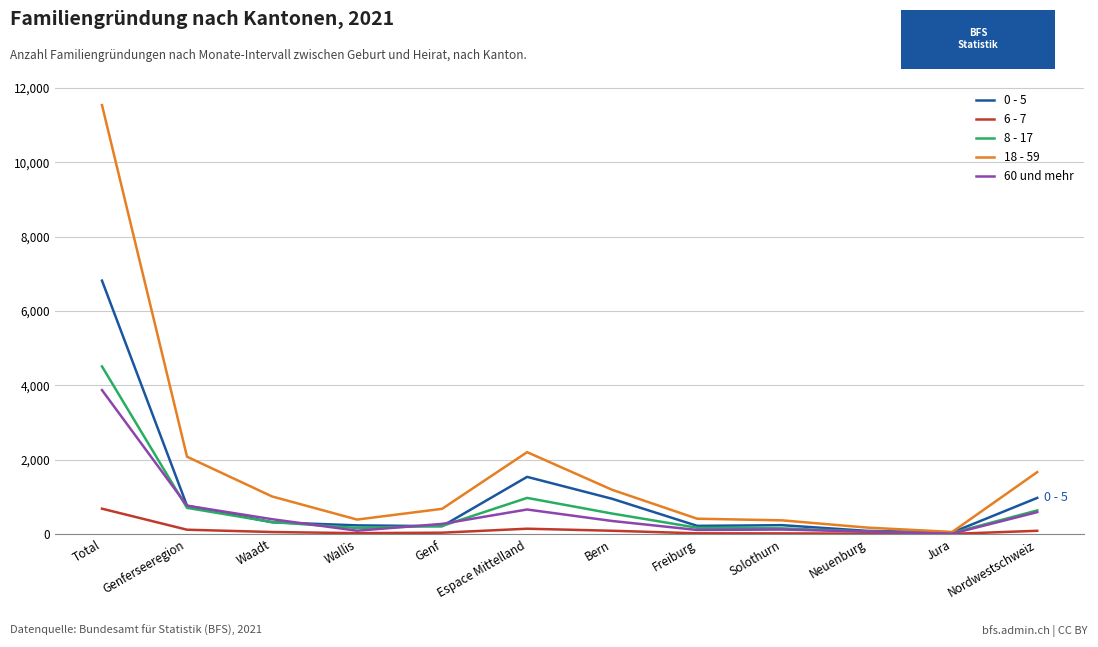

What is the sum of the 6 - 7 values at Total and Wallis?

708